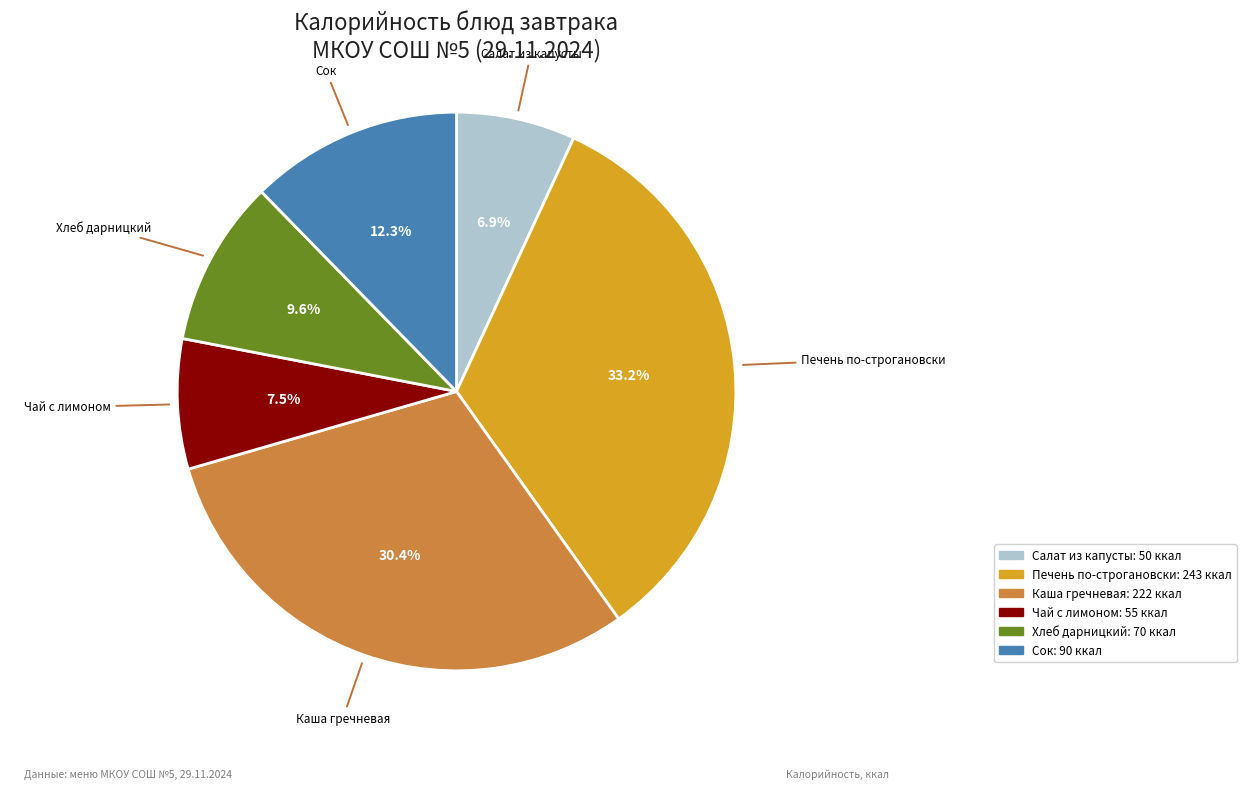

Is there any slice that represents more than half of the pie?

No